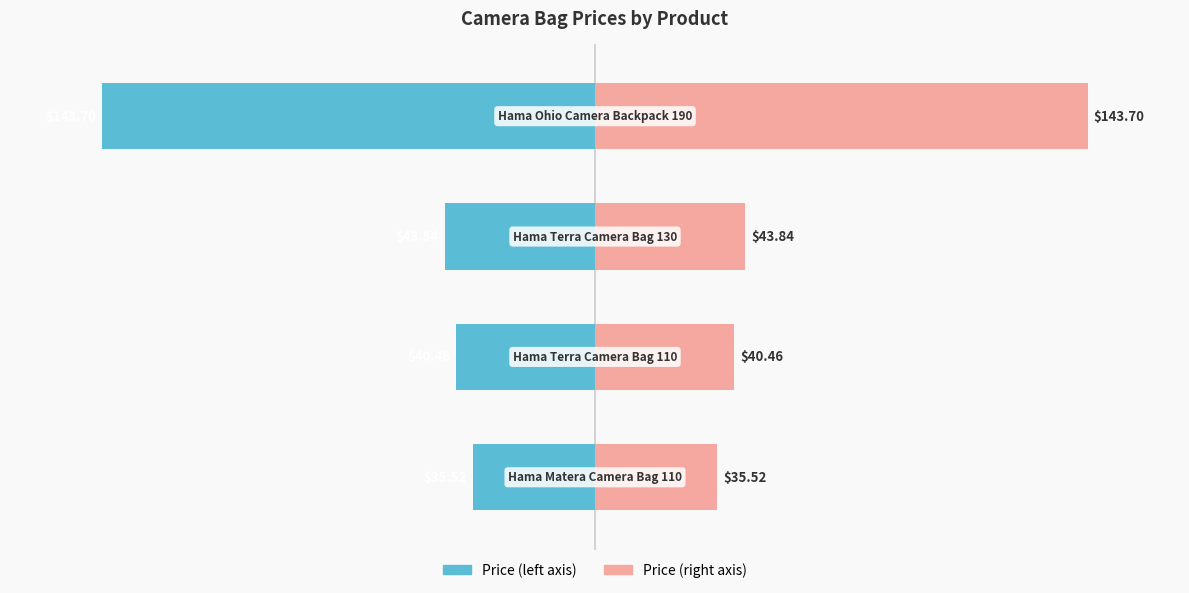

At 0, list the series in order from largest to smallest.

Price (right), Price (left)